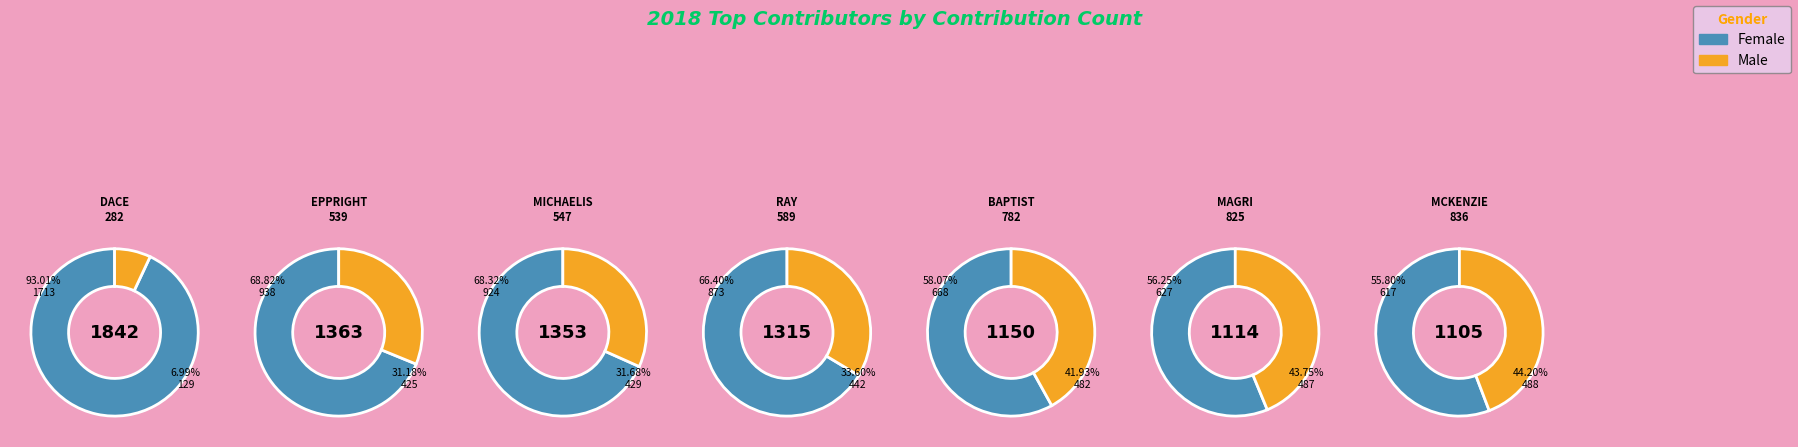

Does RAY|LINDA (589) represent more than half of the total?

No